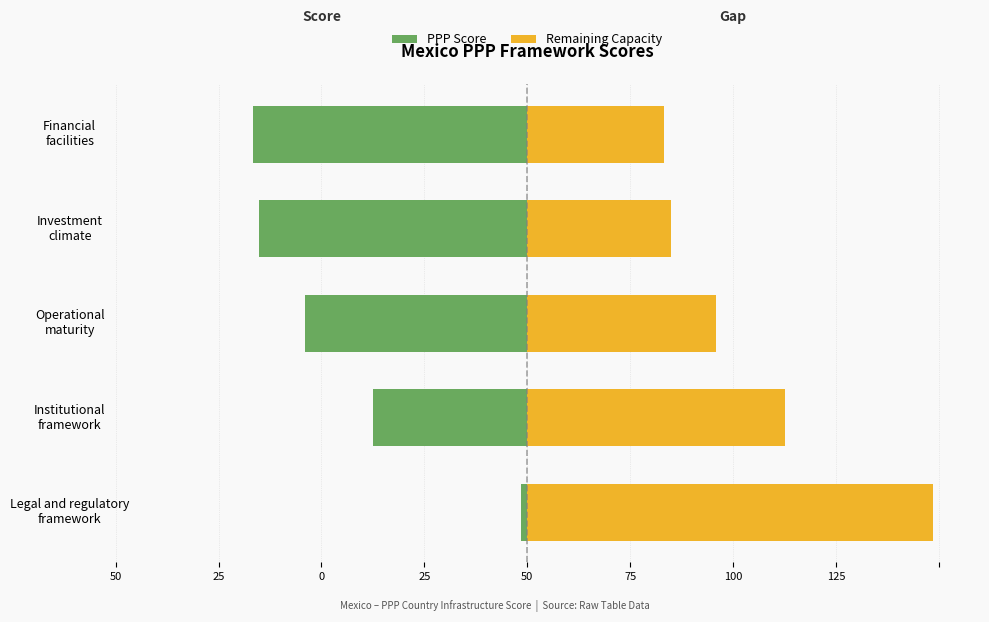

Reading left to right, transcribe all the data shown in this chart.

PPP Score: -1.5	-37.5	-54.1	-65.1	-66.7
Remaining Capacity: 98.5	62.5	45.9	34.9	33.3